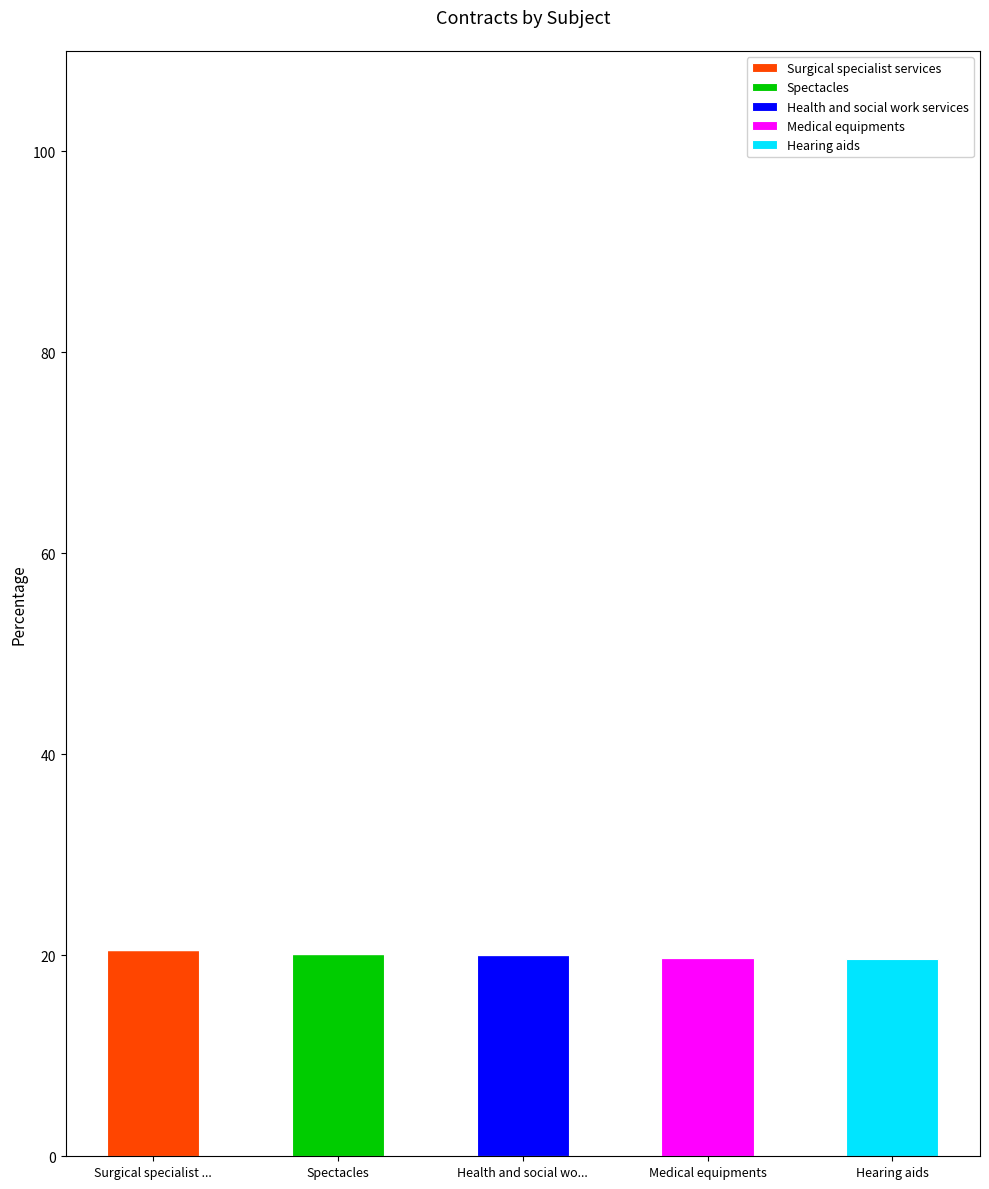

What are all the series names shown in the legend?

Surgical specialist services, Spectacles, Health and social work services, Medical equipments, Hearing aids